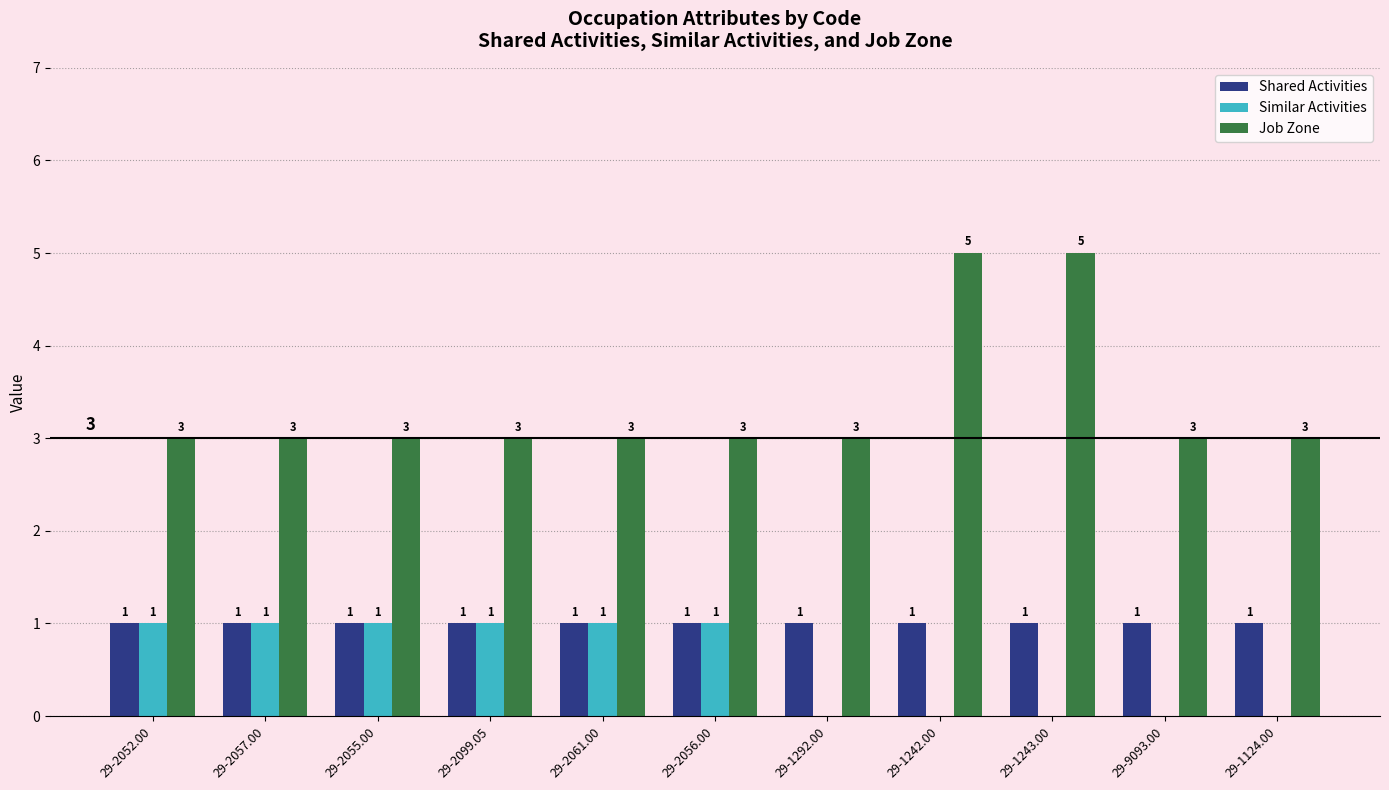

How many Job Zone values are between 3 and 4?

9